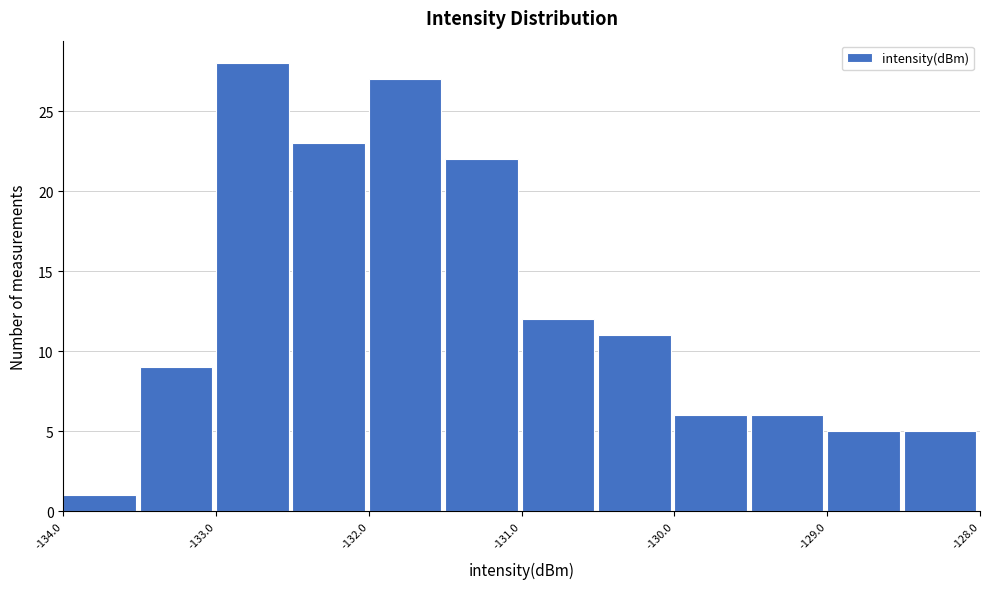

Reading left to right, list every bar in this chart as the range it spans on the x-axis followed by its height. The values are not printed on the chart, so give them approximately, as read against the axis.

-134.0 to -133.5: 1
-133.5 to -133.0: 9
-133.0 to -132.5: 28
-132.5 to -132.0: 23
-132.0 to -131.5: 27
-131.5 to -131.0: 22
-131.0 to -130.5: 12
-130.5 to -130.0: 11
-130.0 to -129.5: 6
-129.5 to -129.0: 6
-129.0 to -128.5: 5
-128.5 to -128.0: 5